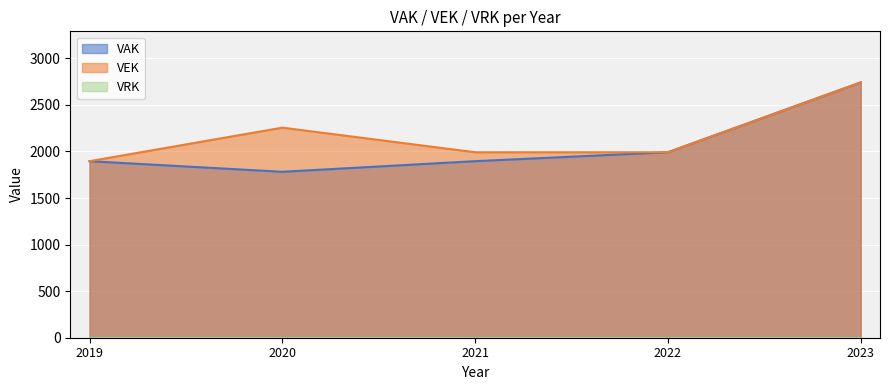

Where does the VEK series first go above 1992?

2020